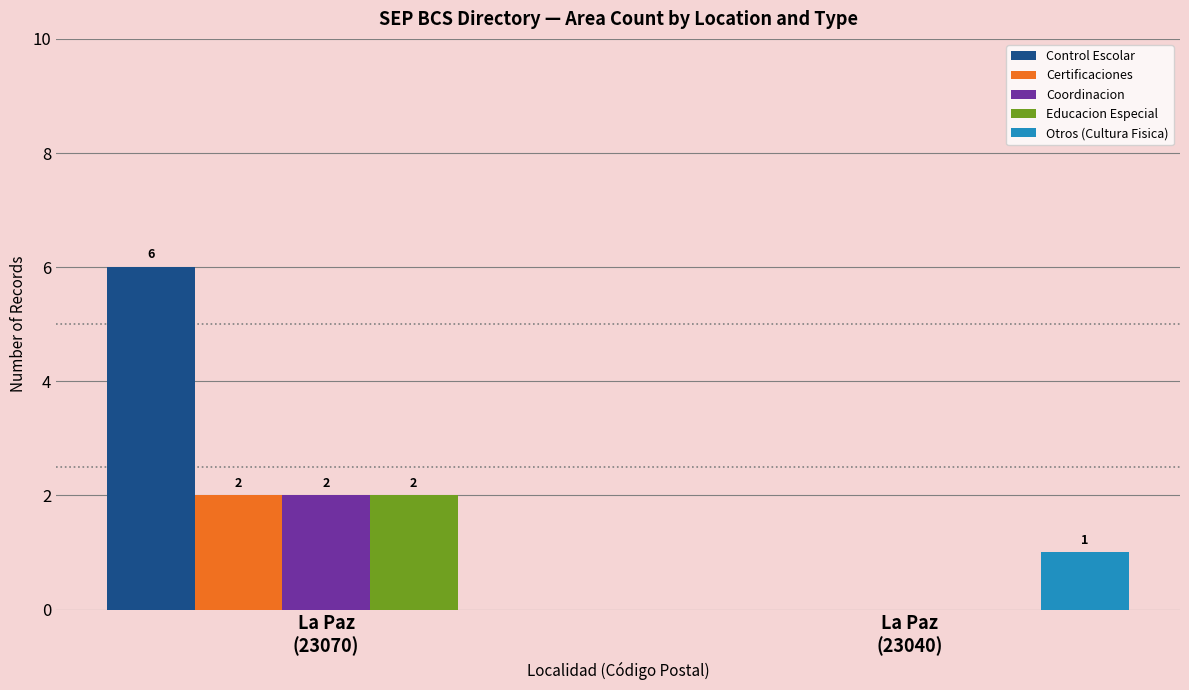

What is the average value of the Control Escolar series?

3